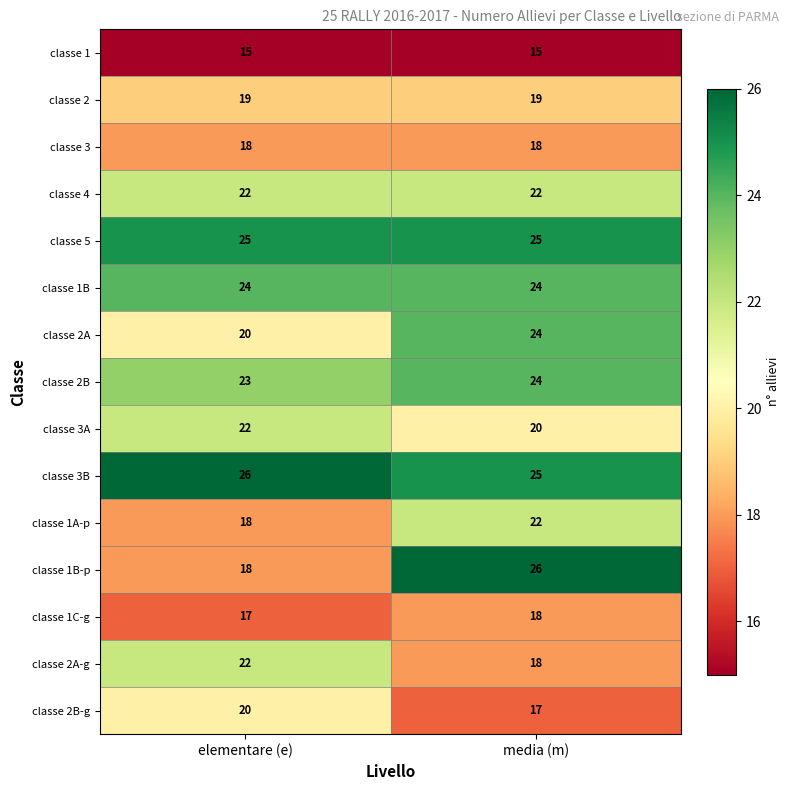

At which label is classe 1A-p closest to 20?

elementare (e)